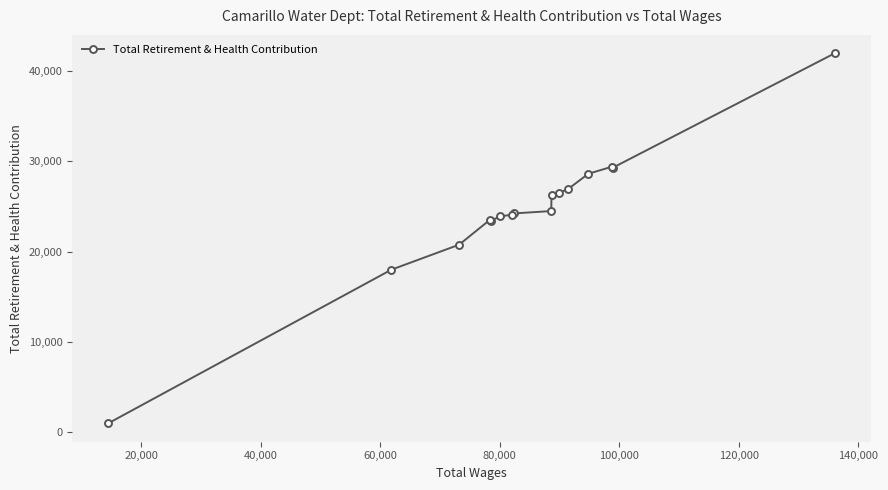

What is the value of the 2nd point from the left?

18007